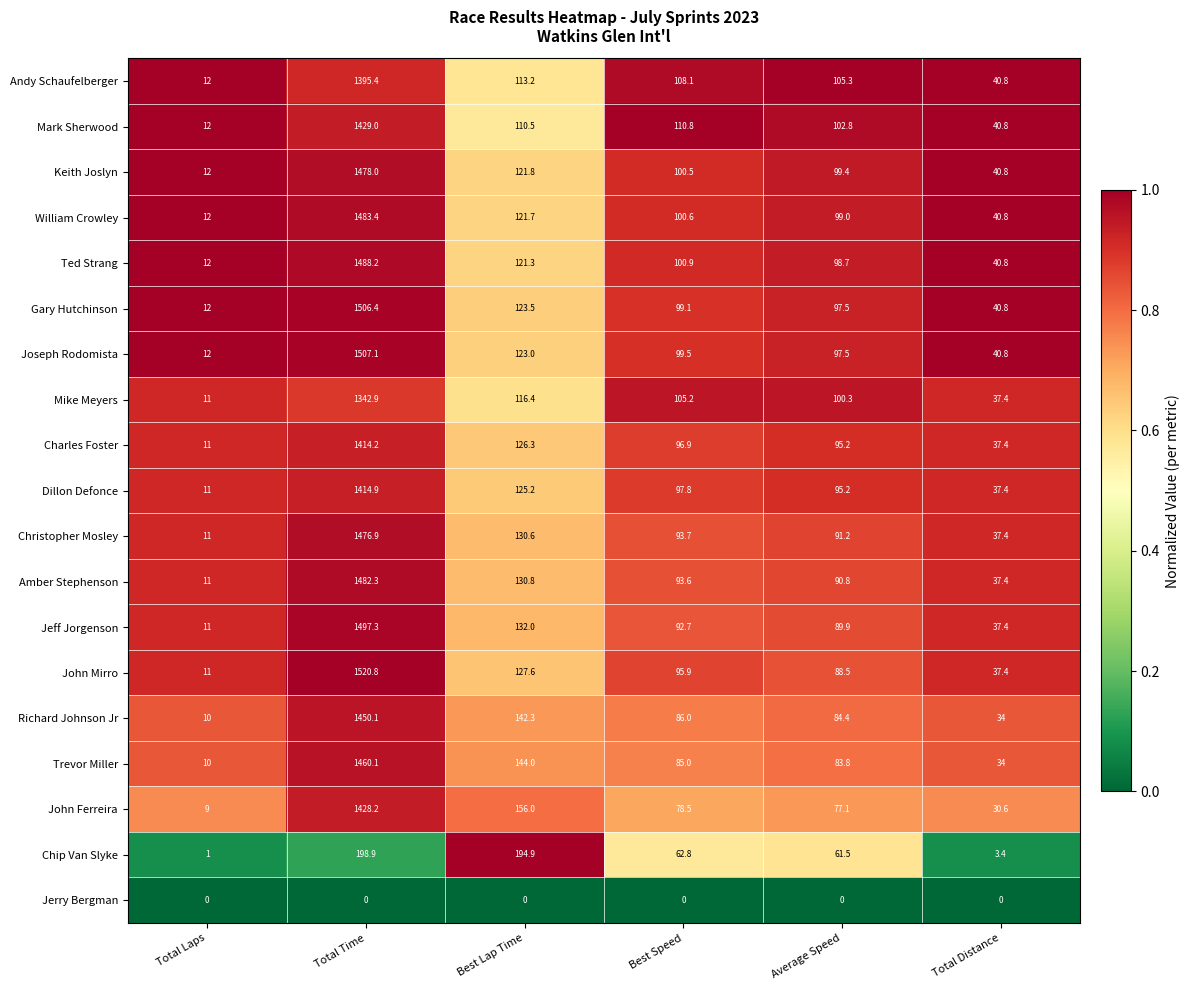

At which category is the sum across all series the highest?

Total Time